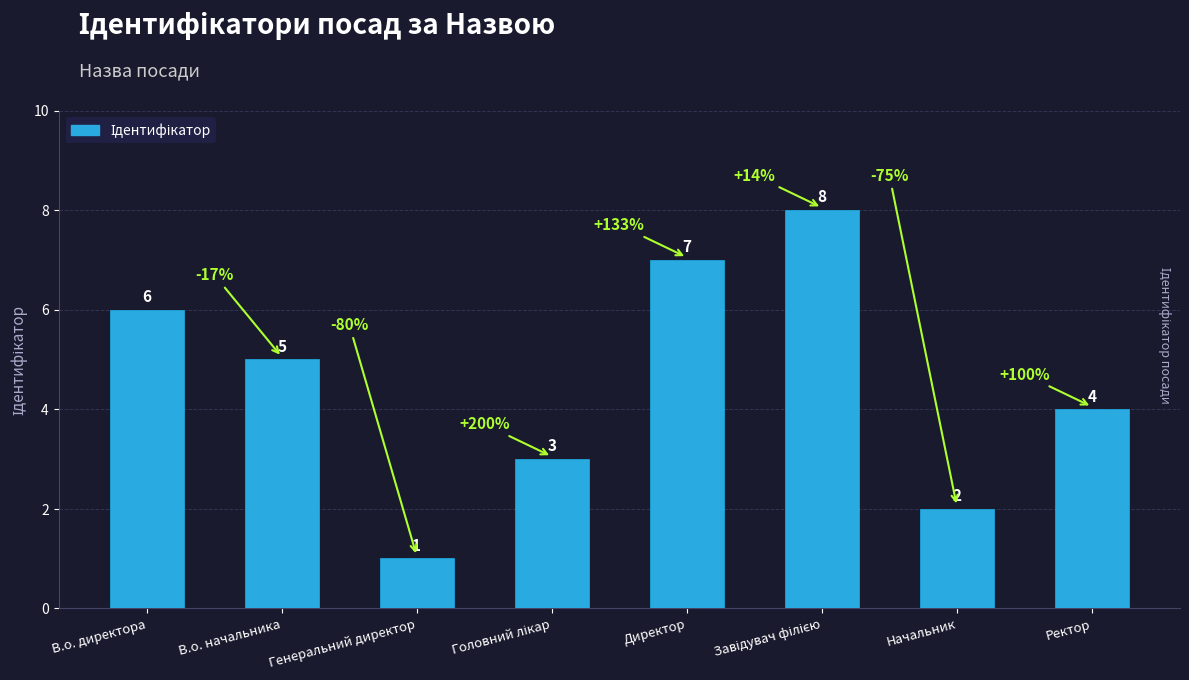

At which label does the data first exceed 5?

В.о. директора